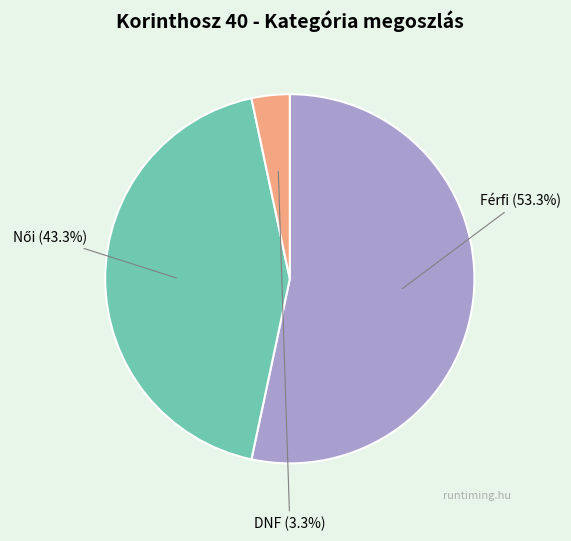

Does Női represent more than half of the total?

No